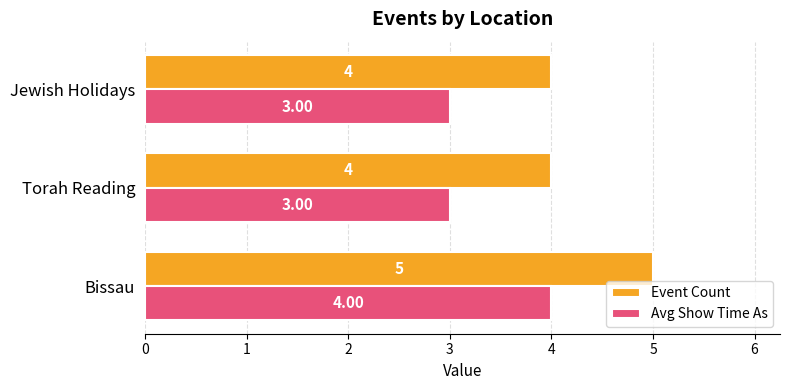

Rank the series by their maximum value, from highest to lowest.

Event Count, Avg Show Time As